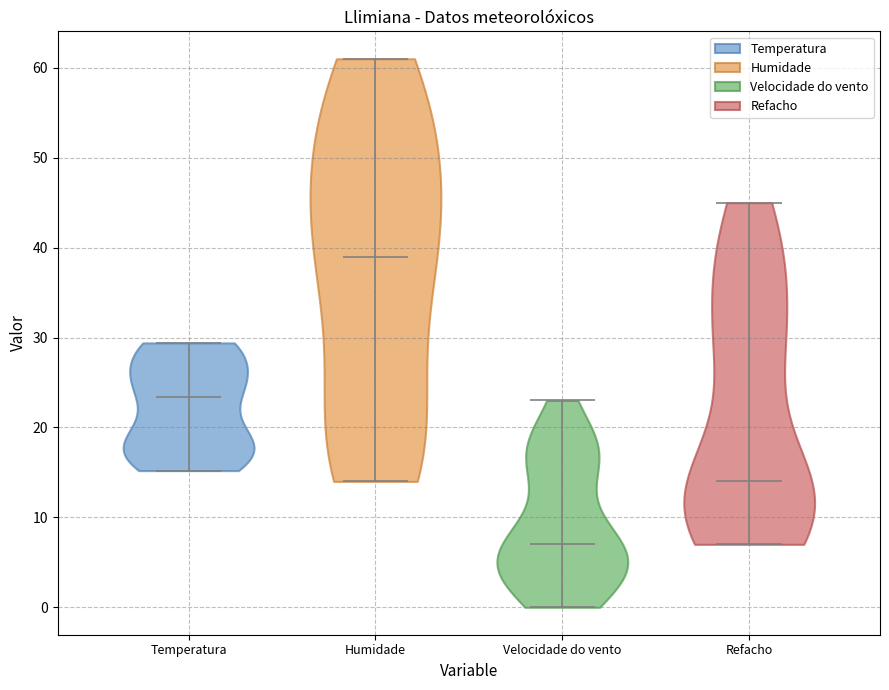

Reading left to right, read every violin against the y-axis: where its median line is, and the lowest and highest points it reaches. The values are not printed on the chart, so give them approximately, as read against the axis.

Temperatura: median line 23, lowest point 15, highest point 29
Humidade: median line 39, lowest point 14, highest point 61
Velocidade do vento: median line 7, lowest point 0, highest point 23
Refacho: median line 14, lowest point 7, highest point 45